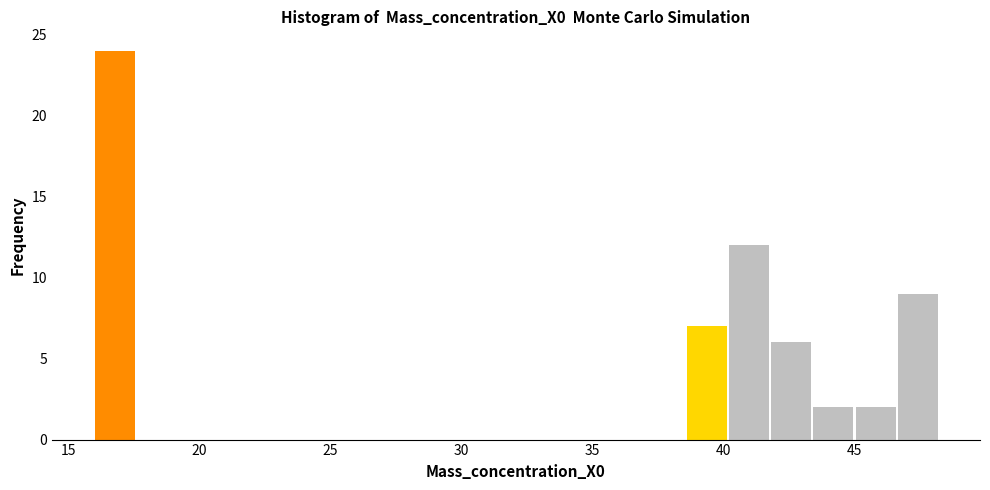

Around what value on the x-axis is the tallest bar? Give the approximate position of its centre, as read against the axis.

17.0